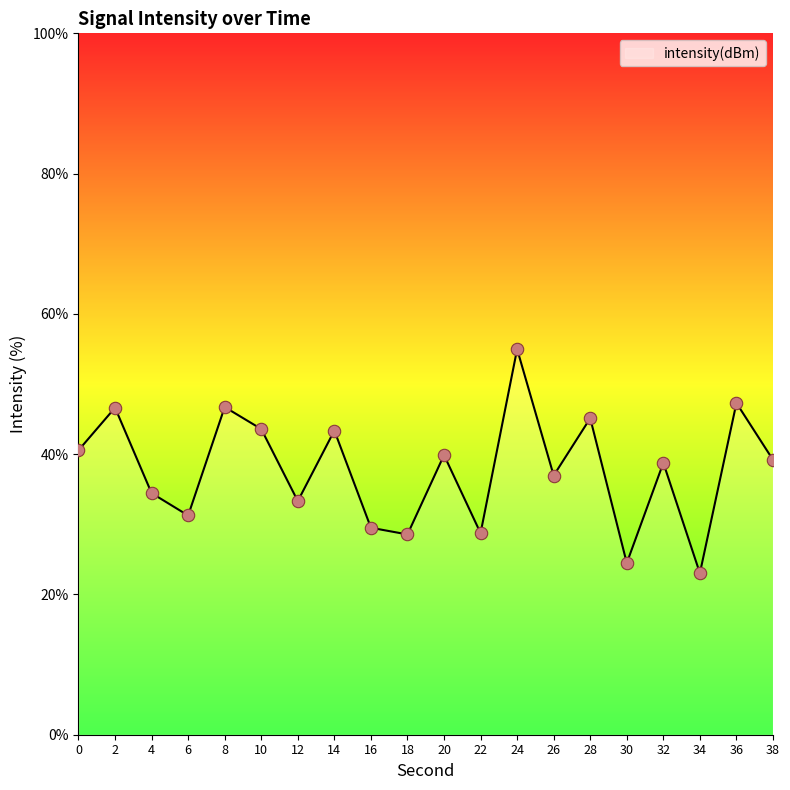

What is the change in value from 12 to 18?

-4.8